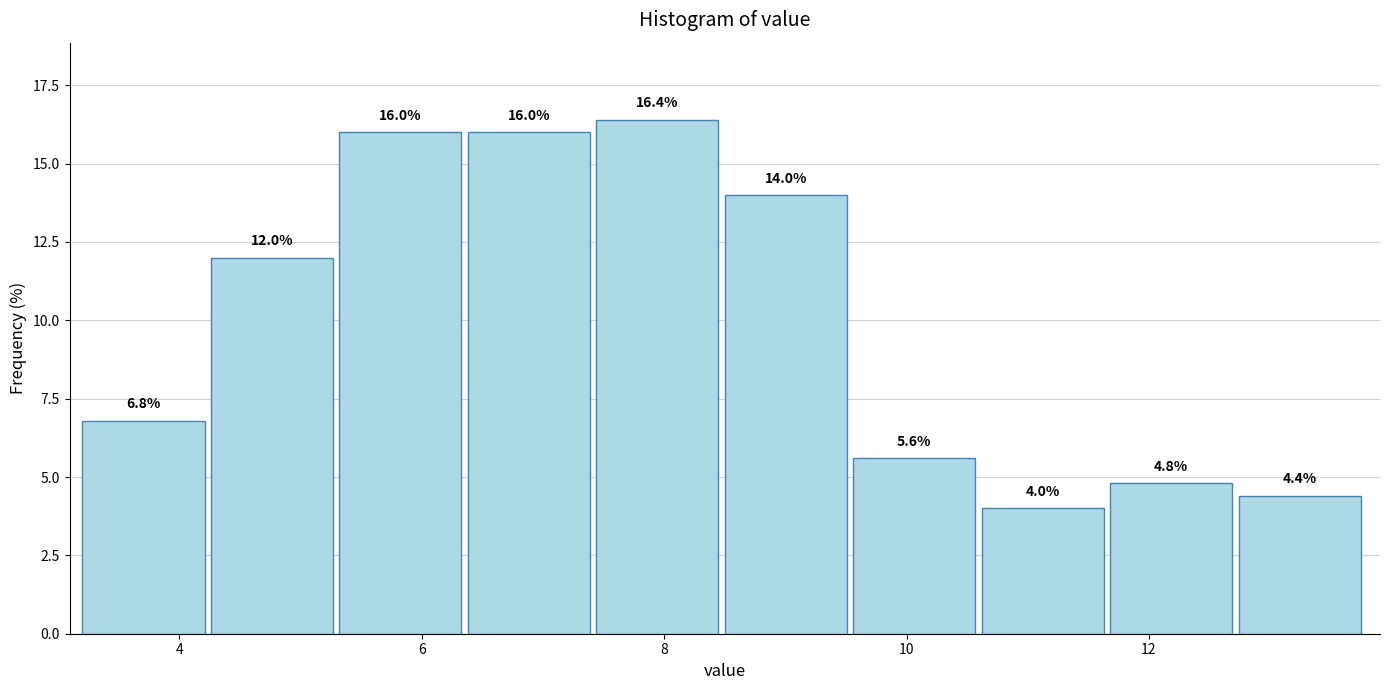

Reading left to right, list every bar in this chart as the range it spans on the x-axis followed by its height. The bar edges are not printed on the chart, so give them approximately, as read against the axis.

3.20 to 4.26: 6.8
4.26 to 5.32: 12.0
5.32 to 6.38: 16.0
6.38 to 7.44: 16.0
7.44 to 8.50: 16.4
8.50 to 9.56: 14.0
9.56 to 10.62: 5.6
10.62 to 11.68: 4.0
11.68 to 12.74: 4.8
12.74 to 13.80: 4.4